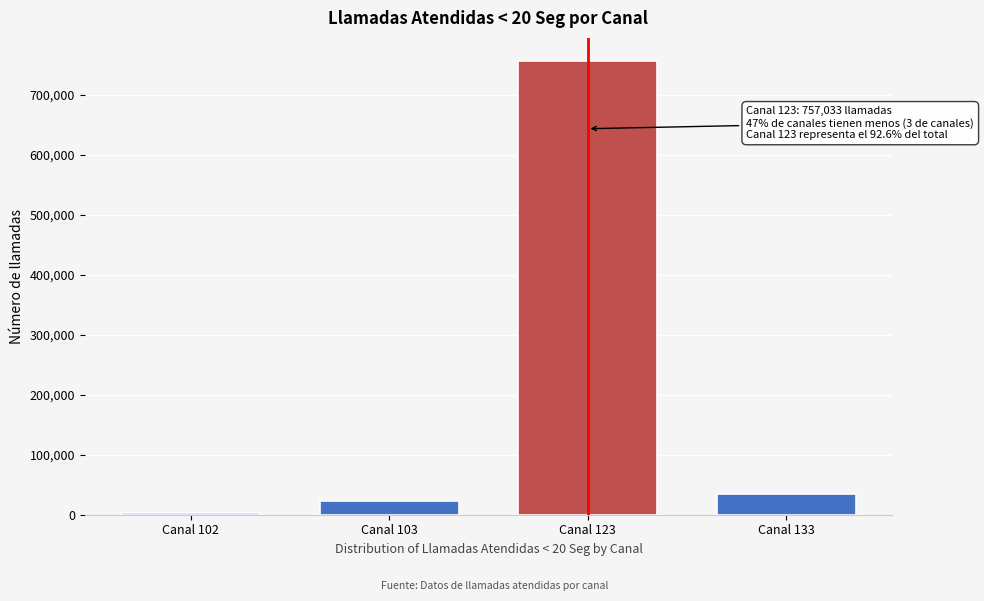

Reading left to right, list all the values displayed in this chart.

3695	22438	757033	34907